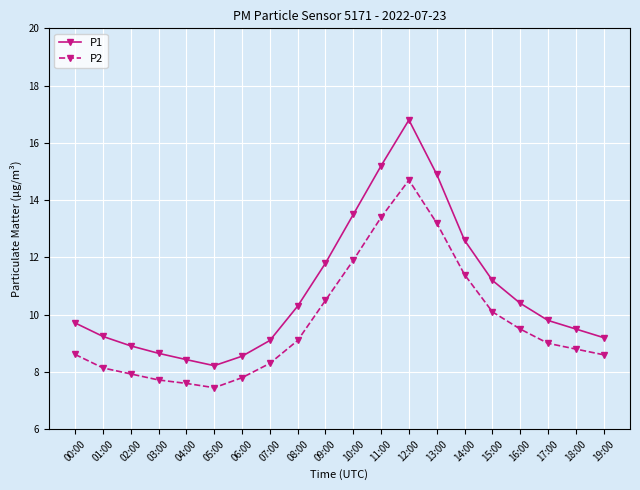

Which category has the highest value in the P2 series?

12:00